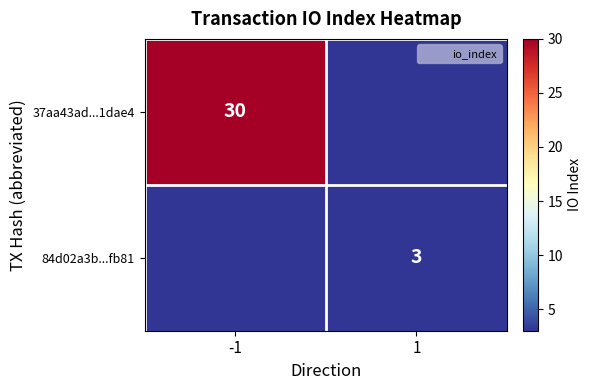

At 1, list the series in order from largest to smallest.

84d02a3b...fb81, 37aa43ad...1dae4